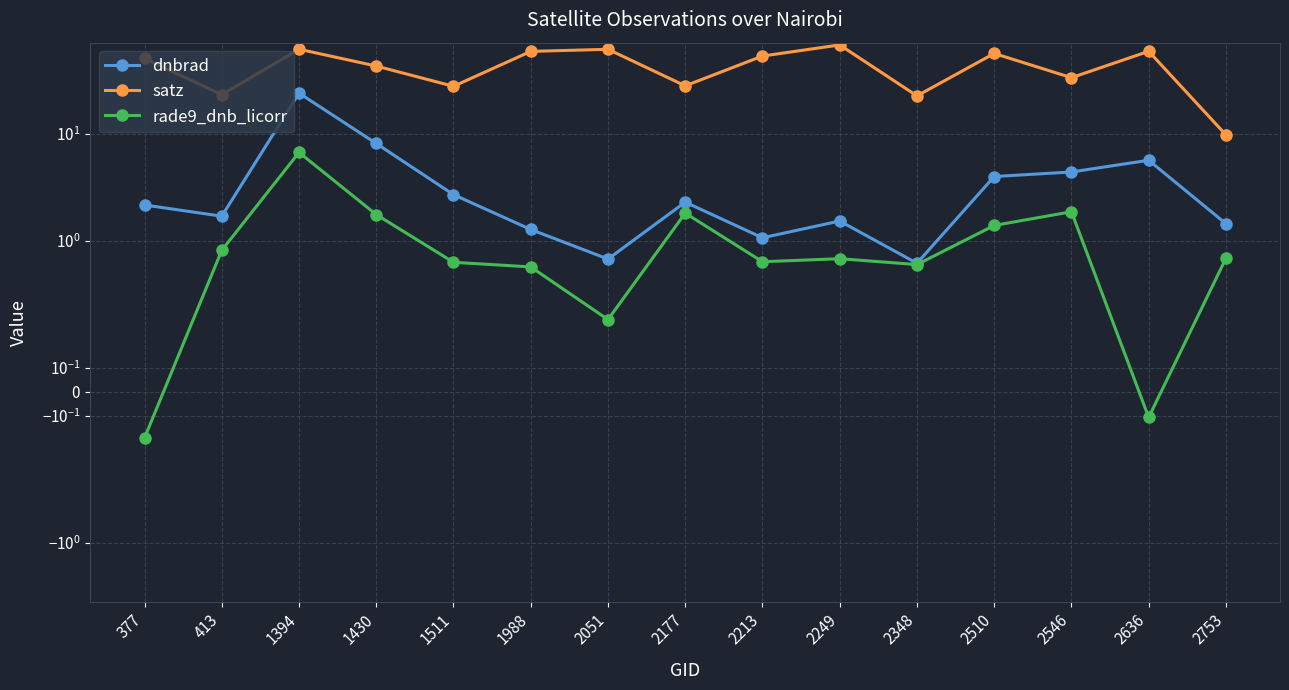

At which label is rade9_dnb_licorr closest to 3?

2546